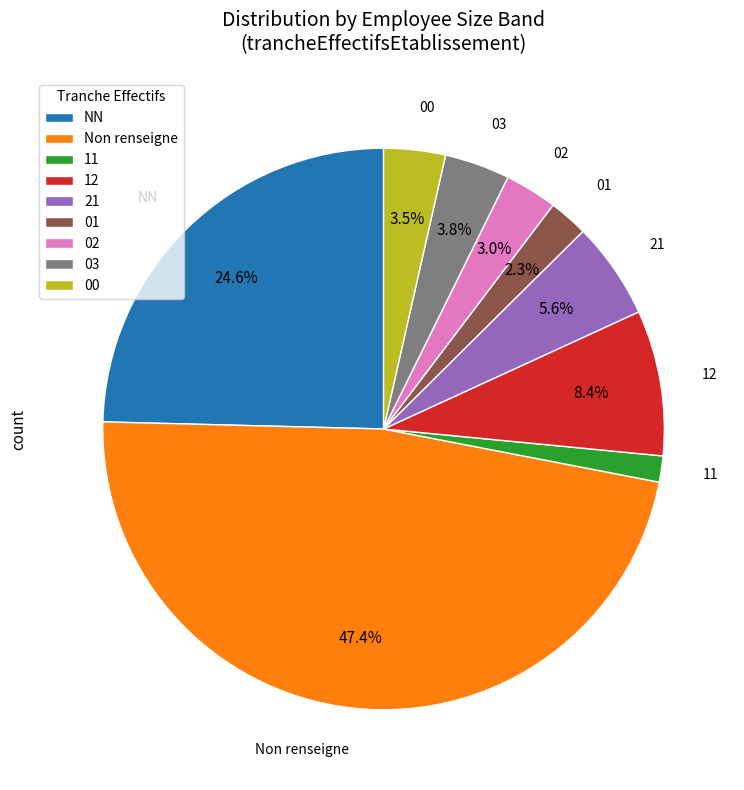

Is there a majority slice in this chart?

No